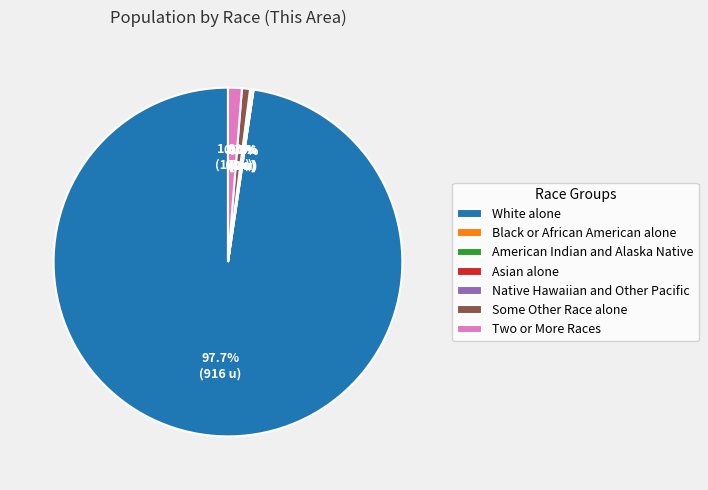

Which slice is the largest?

White alone